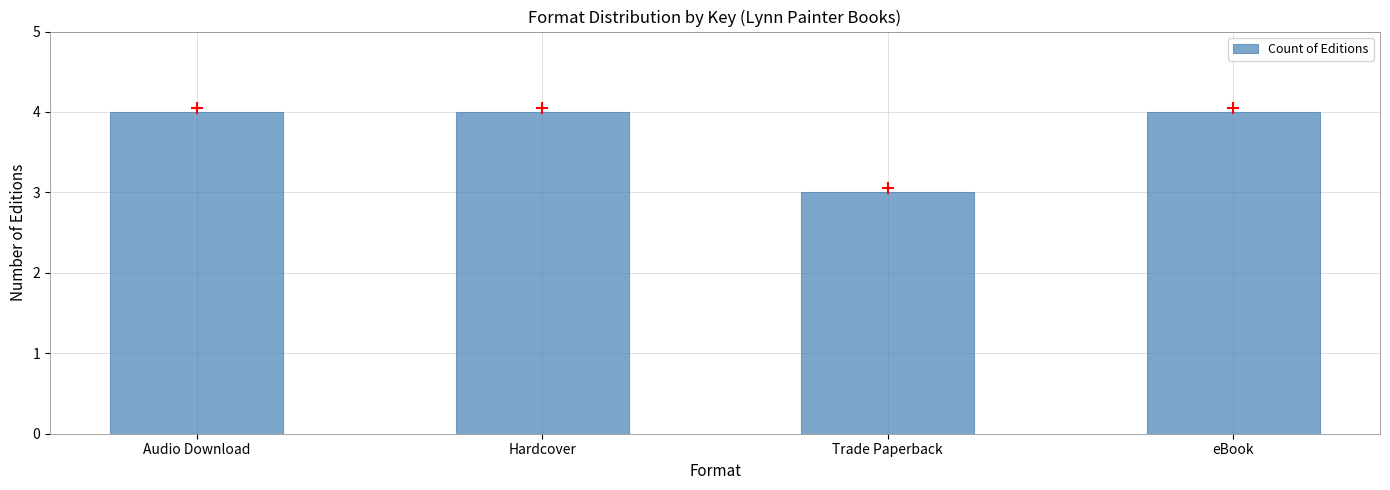

Between Hardcover and Trade Paperback, which is larger?

Hardcover